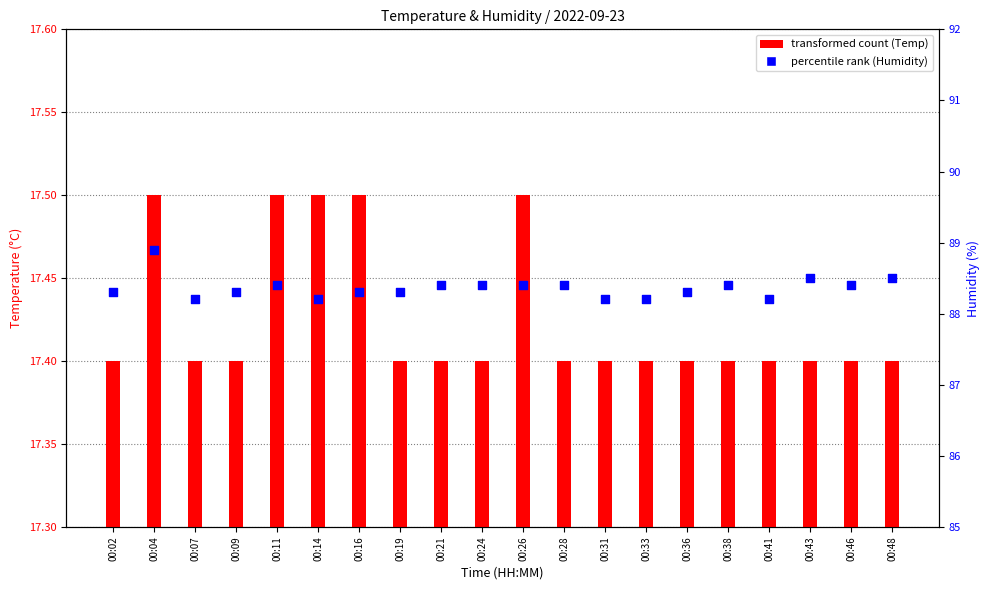

Which series contains the highest Y value?

percentile rank (Humidity)